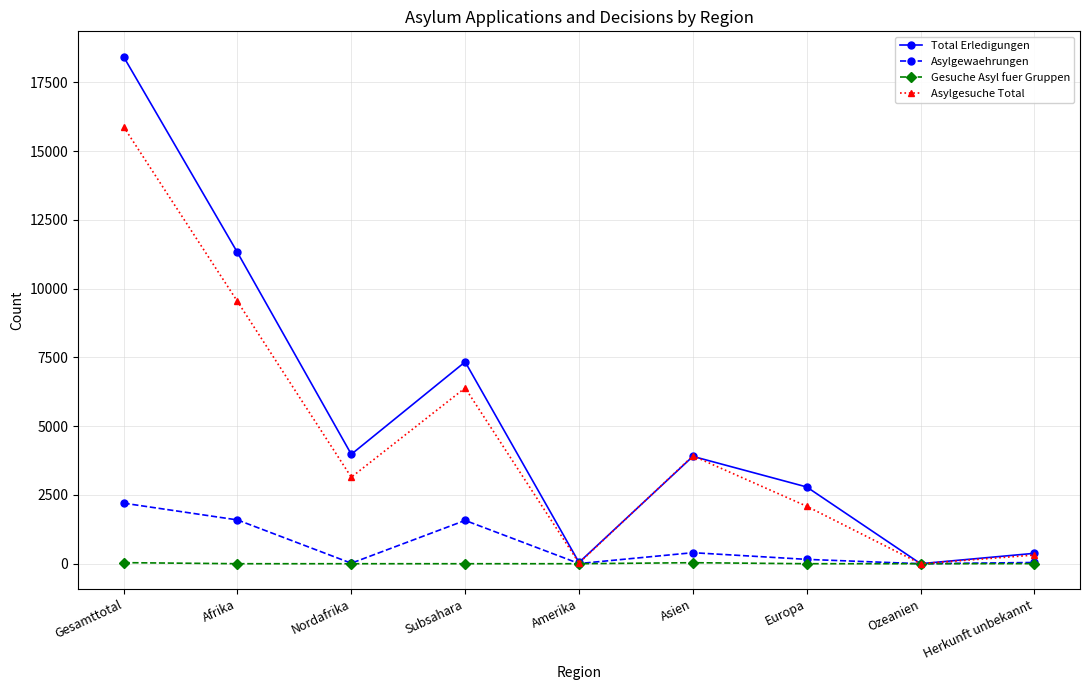

Which series changed the most between Subsahara and Amerika?

Total Erledigungen